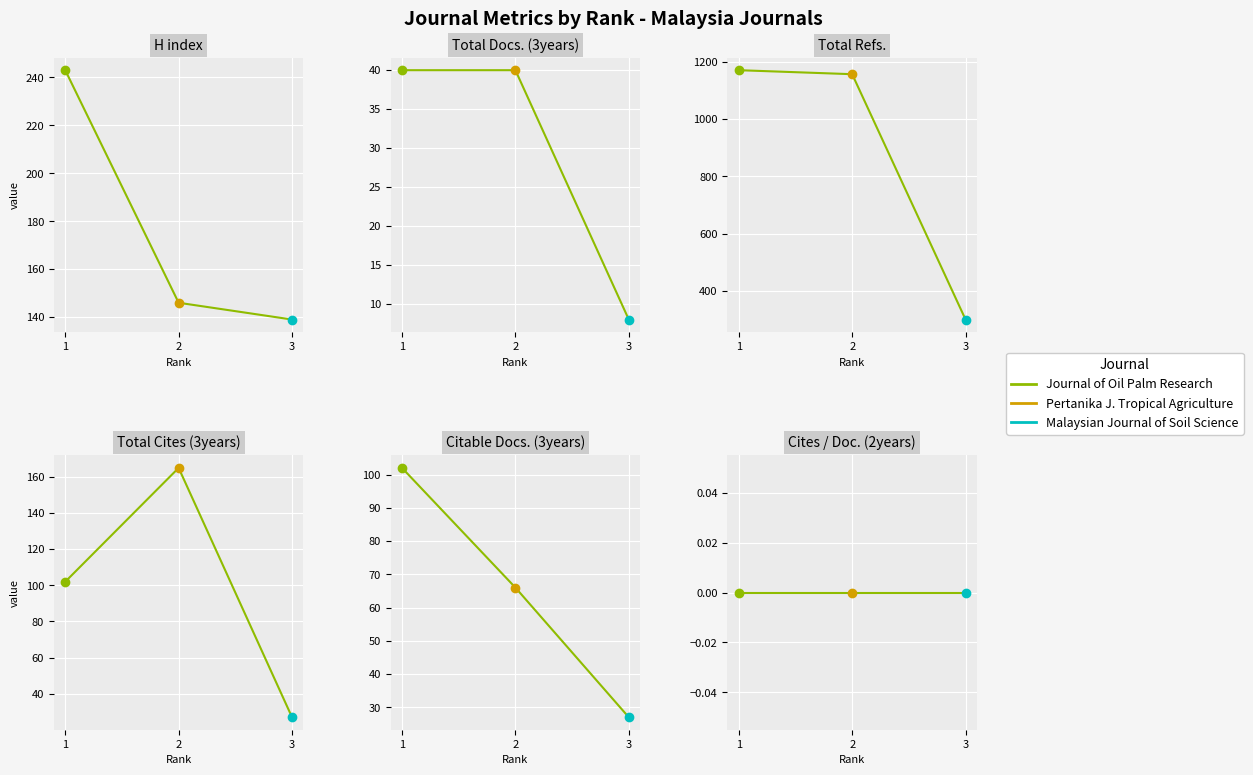

The value at 1 is 243. True or false?

True